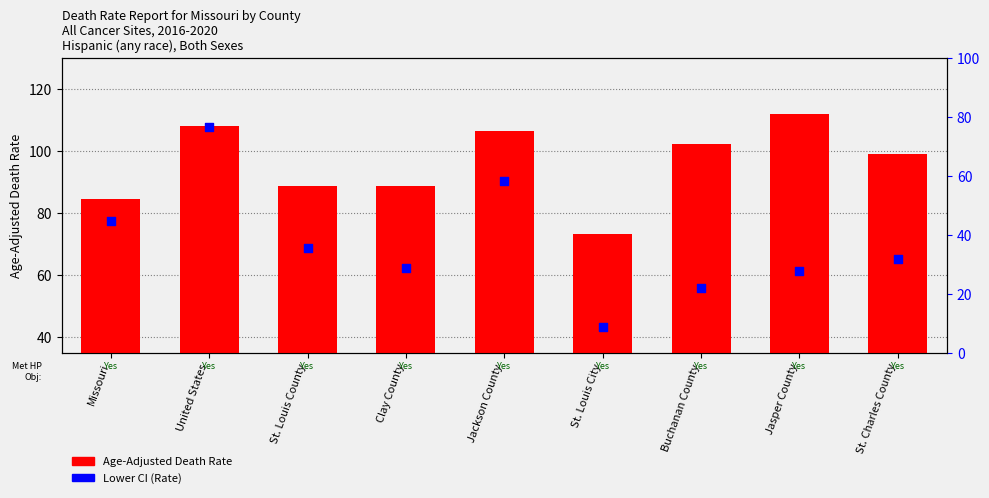

At how many categories does at least one series exceed 97?

5